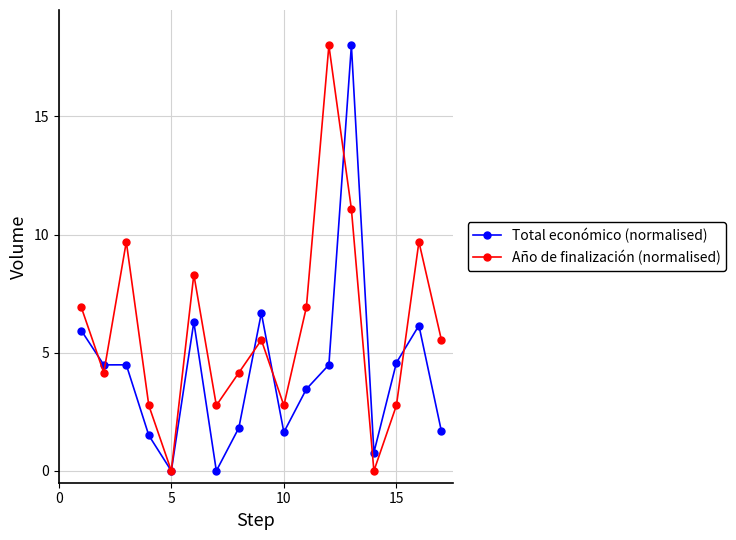

What is the maximum value shown in the chart?

18.0